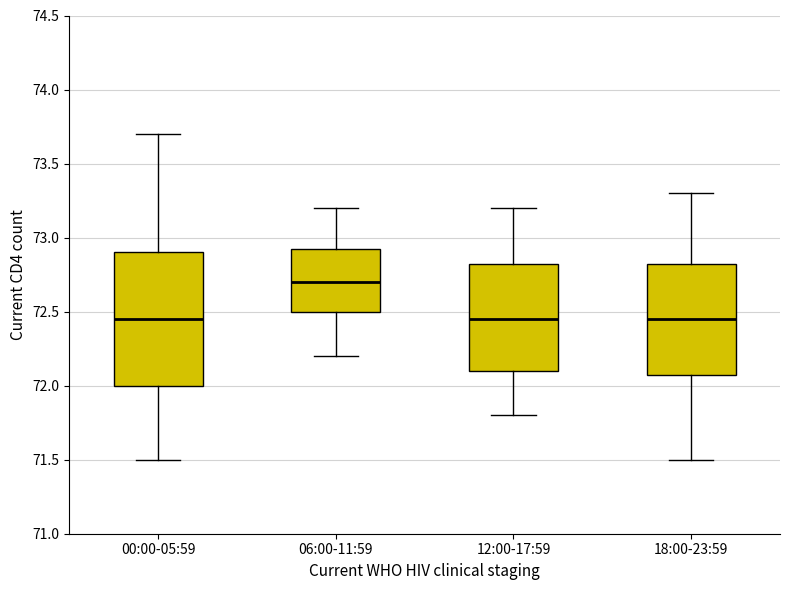

Which box is the tallest, from its lower edge to its upper edge?

00:00-05:59